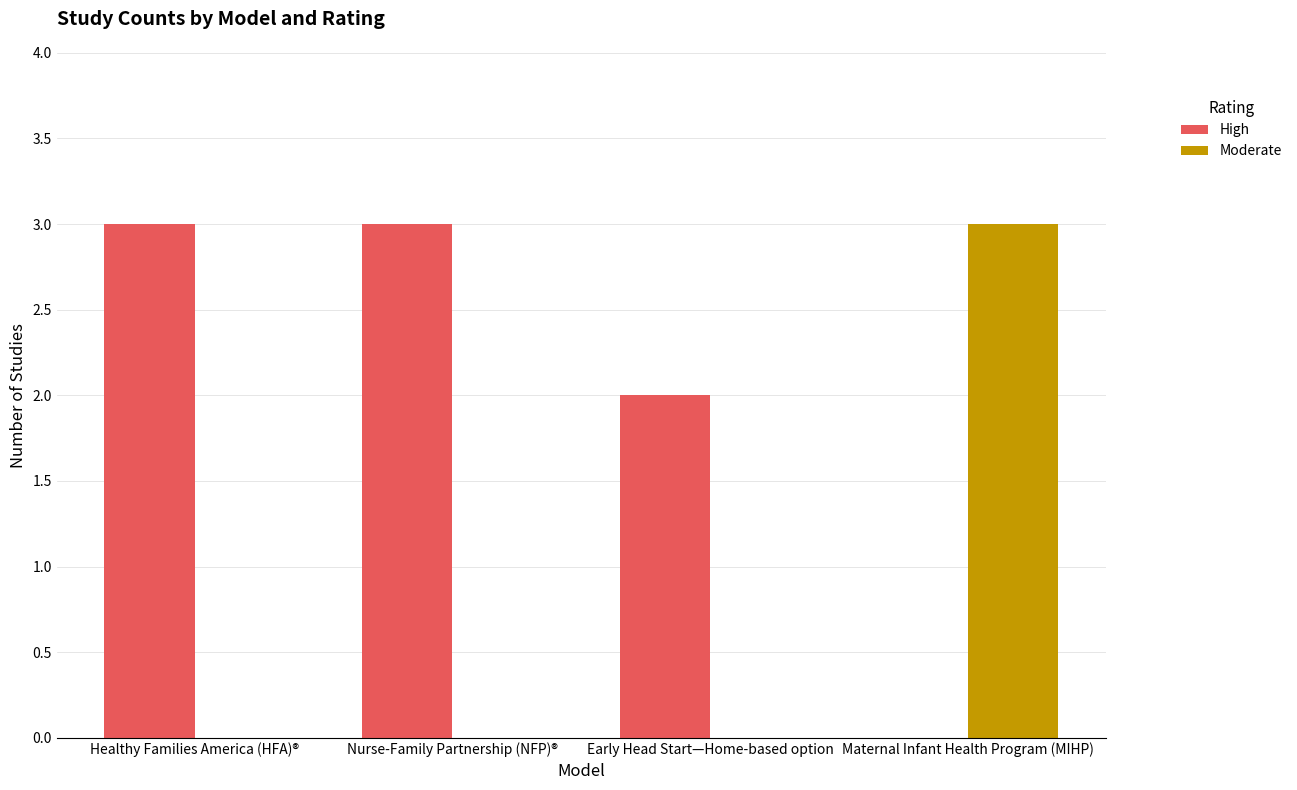

Are the bars grouped side by side (vs. stacked)?

Yes